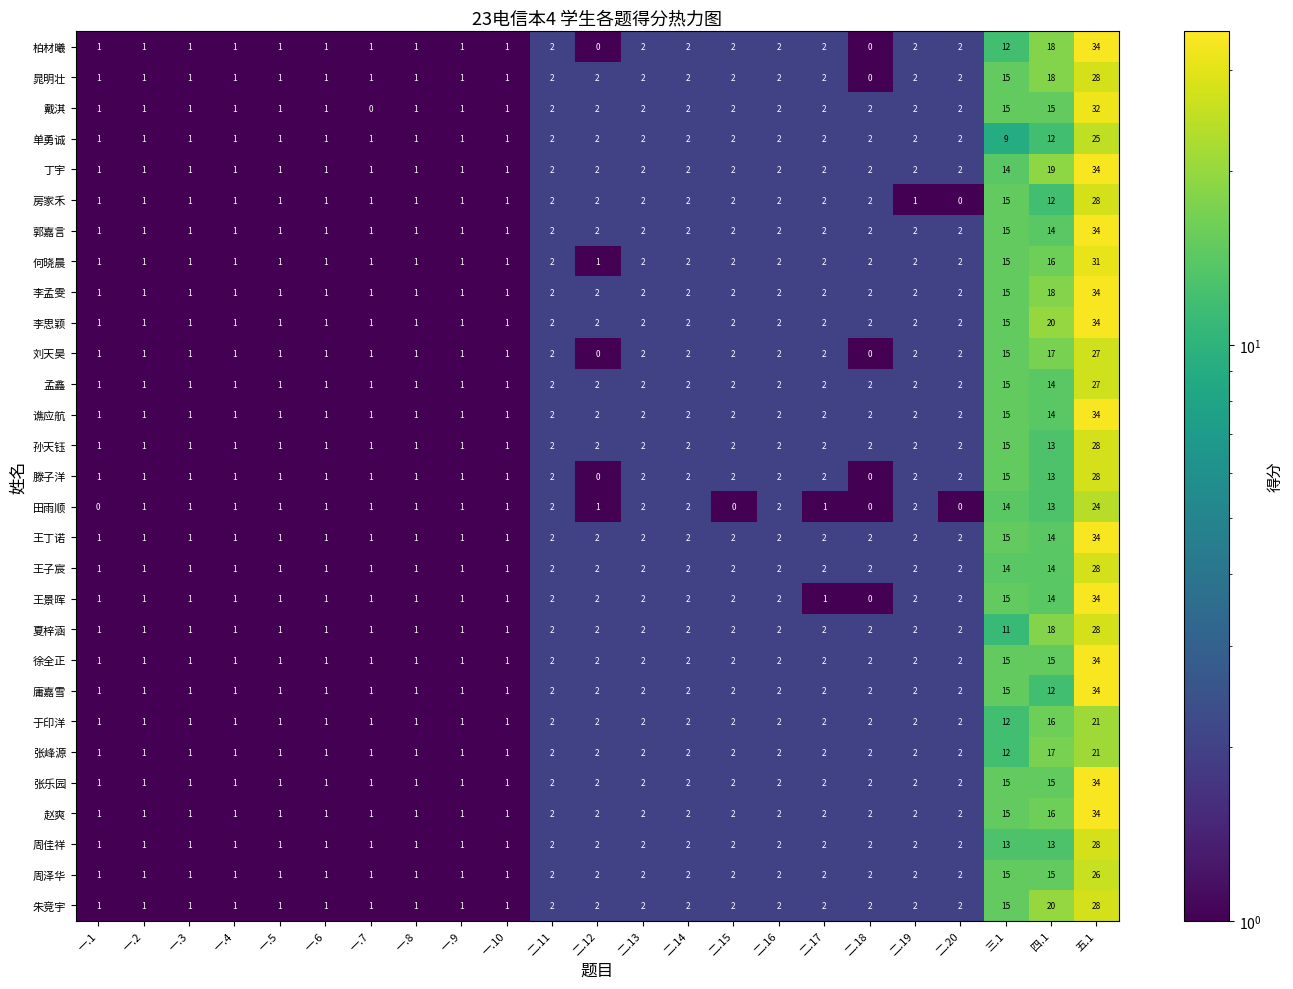

What is the smallest value displayed?

0